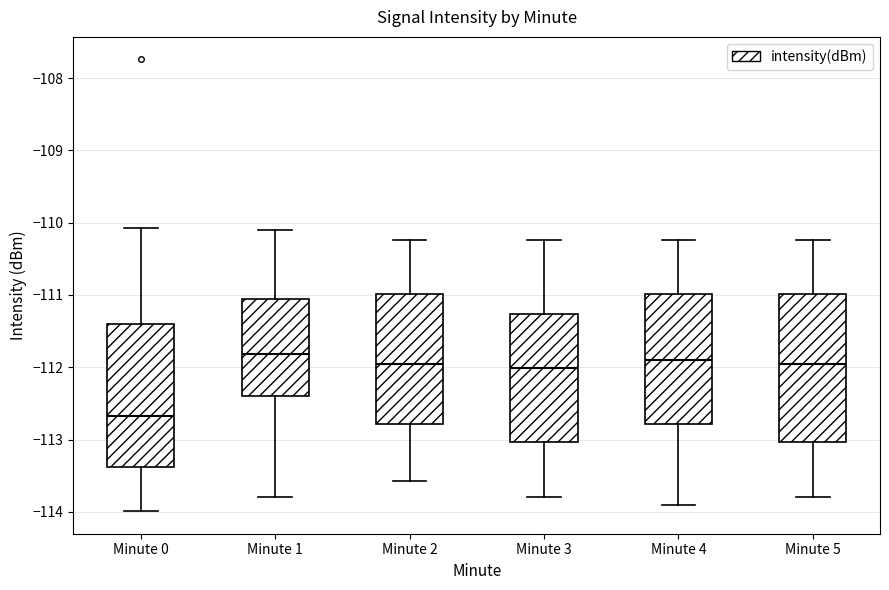

Reading left to right, read every box against the y-axis: the position of its median line, the range the box covers, and the ends of its whiskers. The values are not printed on the chart, so give them approximately, as read against the axis.

Minute 0: median -112.7, box -113.4 to -111.4, whiskers -114.0 to -110.1
Minute 1: median -111.8, box -112.4 to -111.1, whiskers -113.8 to -110.1
Minute 2: median -112.0, box -112.8 to -111.0, whiskers -113.6 to -110.2
Minute 3: median -112.0, box -113.0 to -111.3, whiskers -113.8 to -110.2
Minute 4: median -111.9, box -112.8 to -111.0, whiskers -113.9 to -110.2
Minute 5: median -112.0, box -113.0 to -111.0, whiskers -113.8 to -110.2